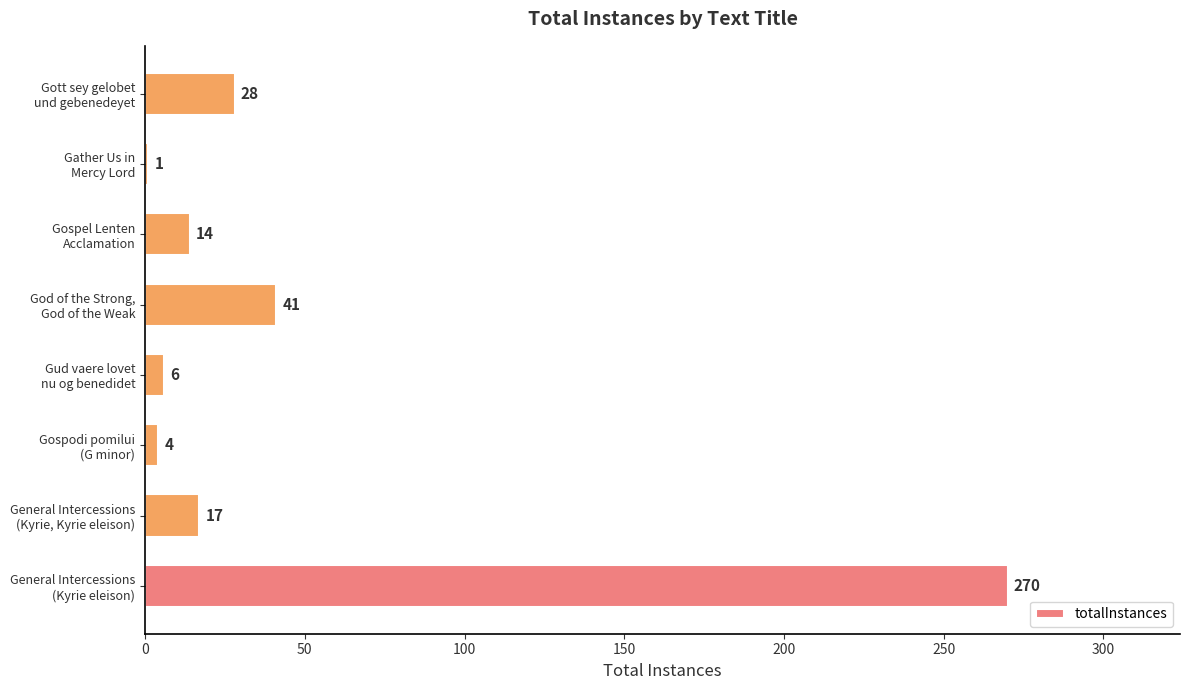

What is the difference between the maximum and minimum values?

269